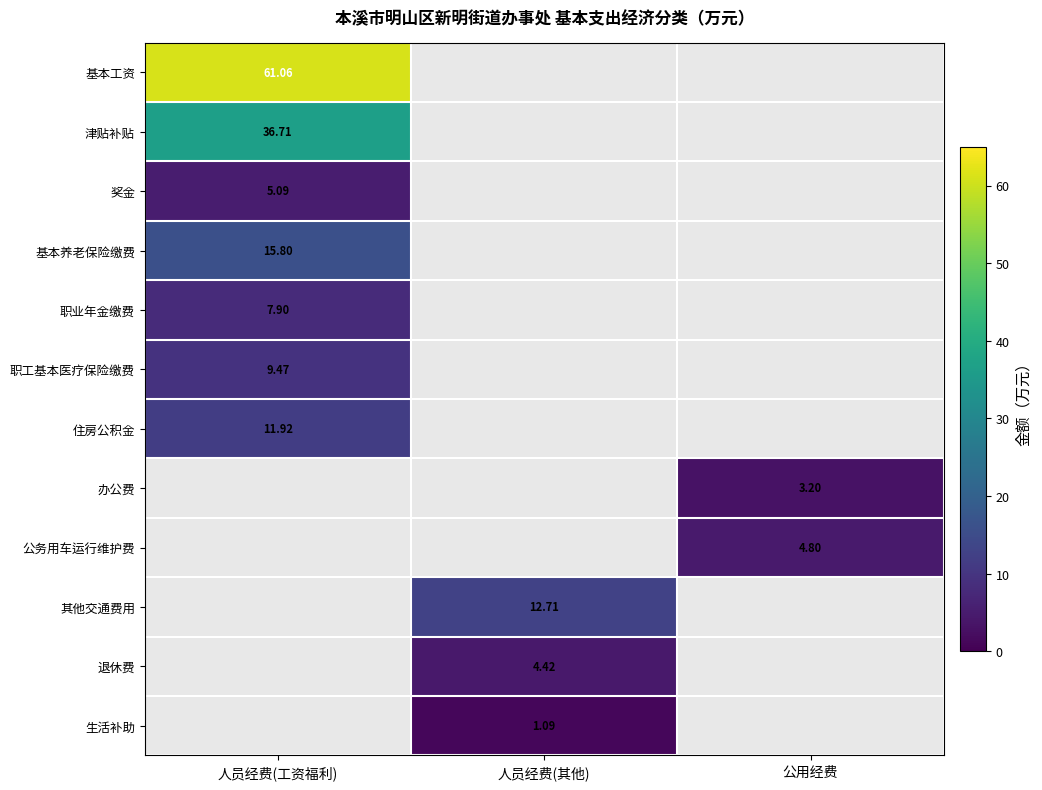

At how many categories does at least one series exceed 7?

2